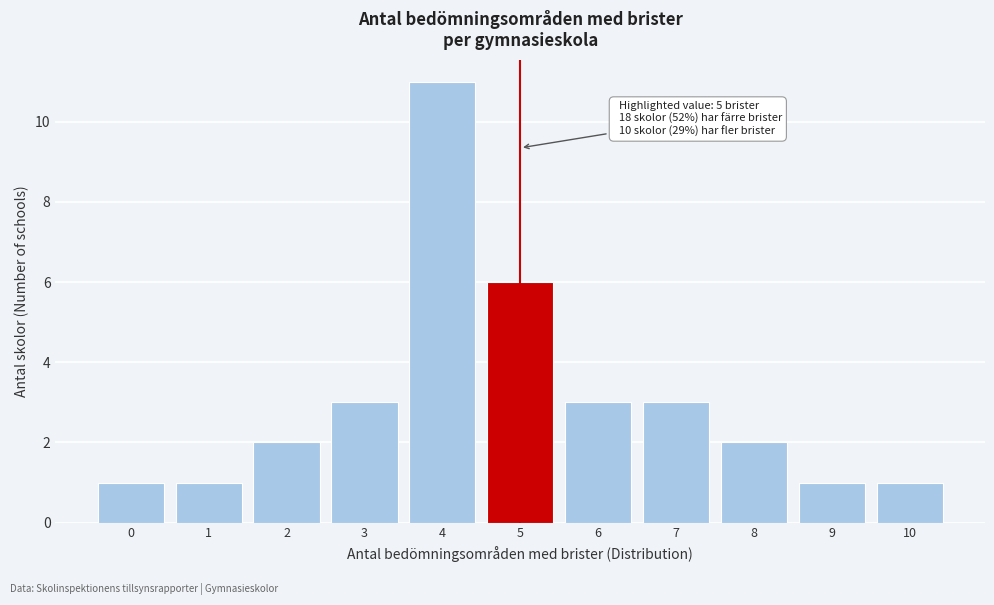

Reading left to right, transcribe all the data shown in this chart.

1	1	2	3	11	6	3	3	2	1	1